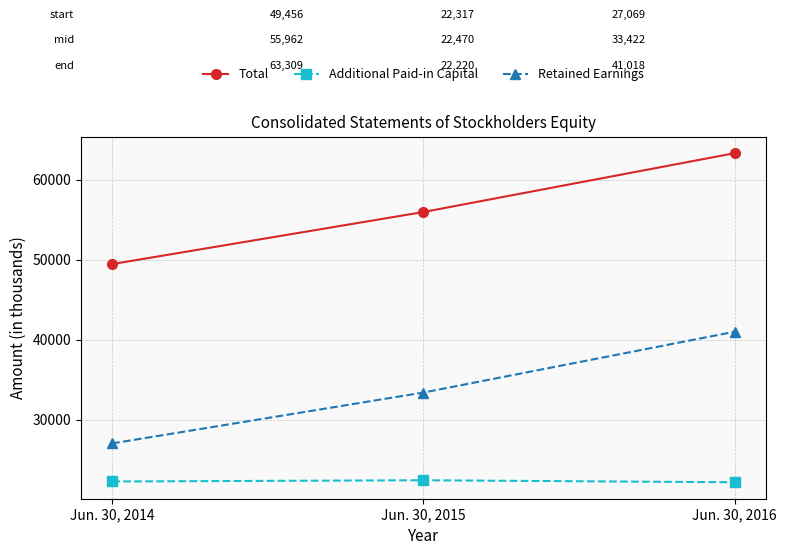

Which series changed the most between Jun. 30, 2014 and Jun. 30, 2015?

Total